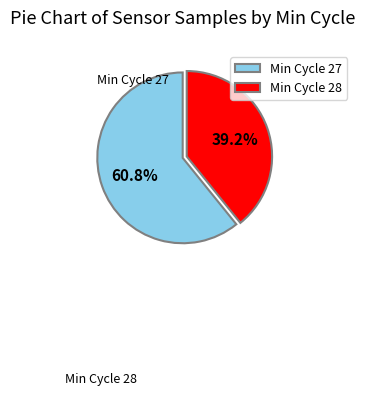

What is the majority slice?

Min Cycle 27